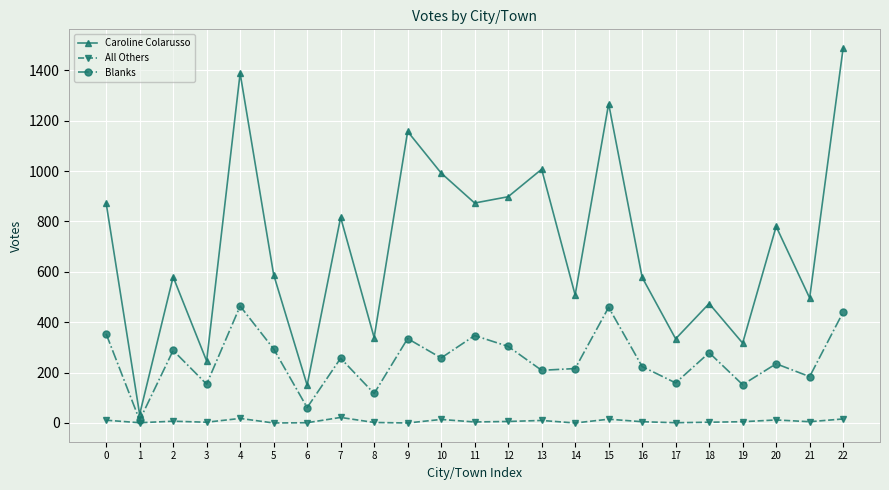

Is this an area chart (filled region under the line)?

No